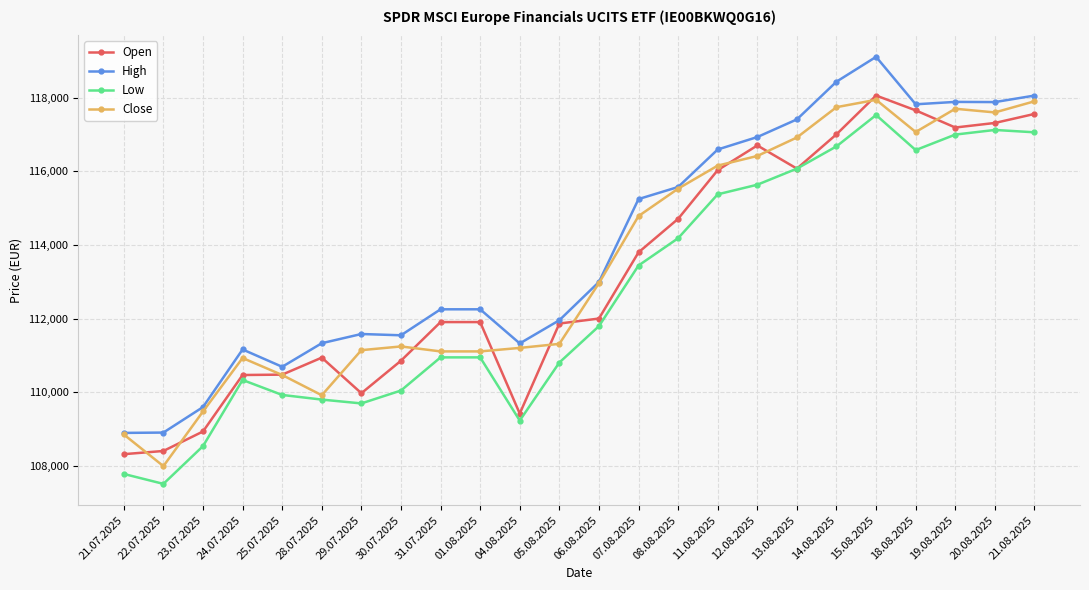

At which label is Low closest to 112520?

06.08.2025